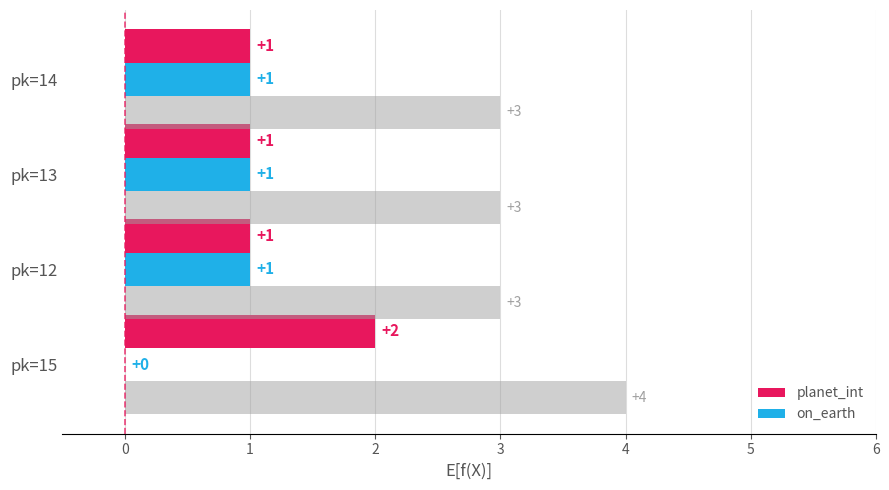

What is the total value across all series at pk=14?

2